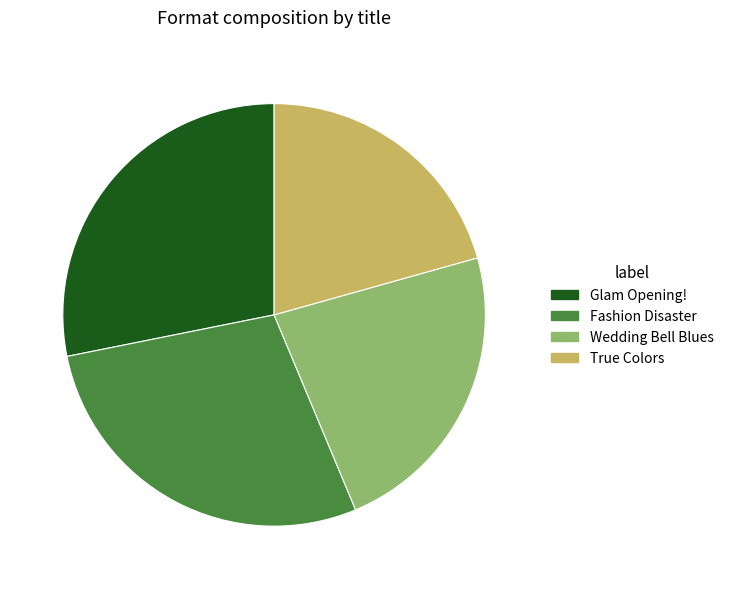

Between Wedding Bell Blues and Glam Opening!, which is larger?

Glam Opening!